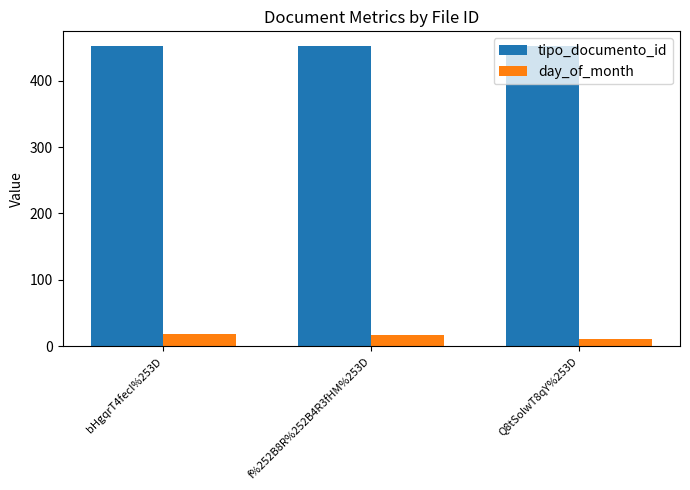

At how many categories does at least one series exceed 346?

3